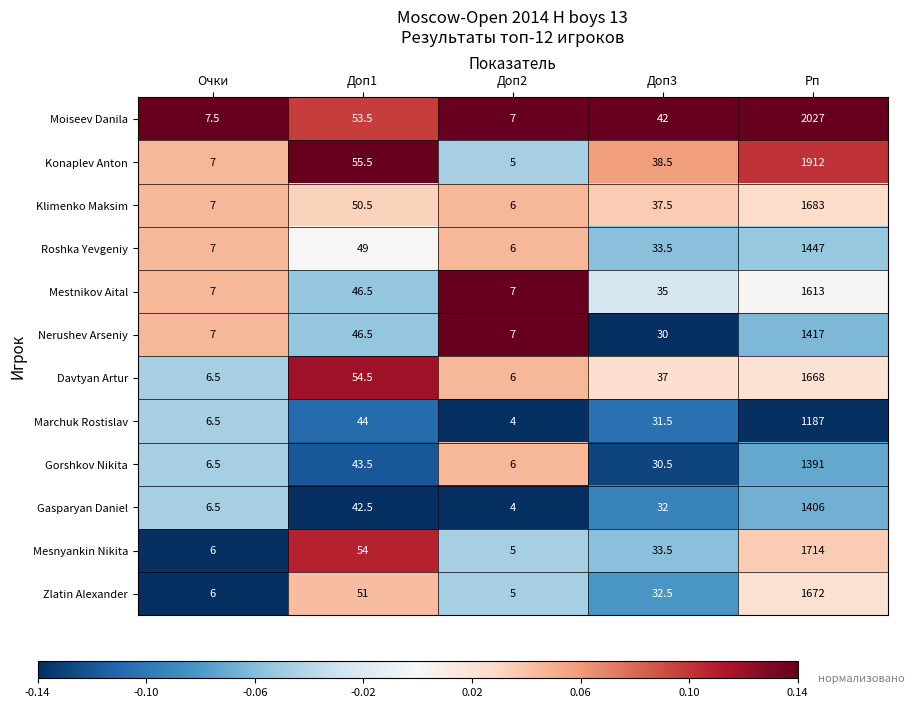

What is the maximum value shown in the chart?

2027.0